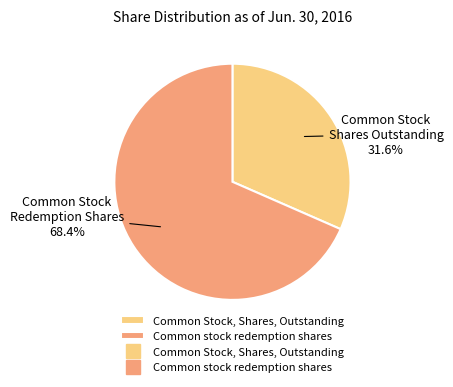

Is there a majority slice in this chart?

Yes